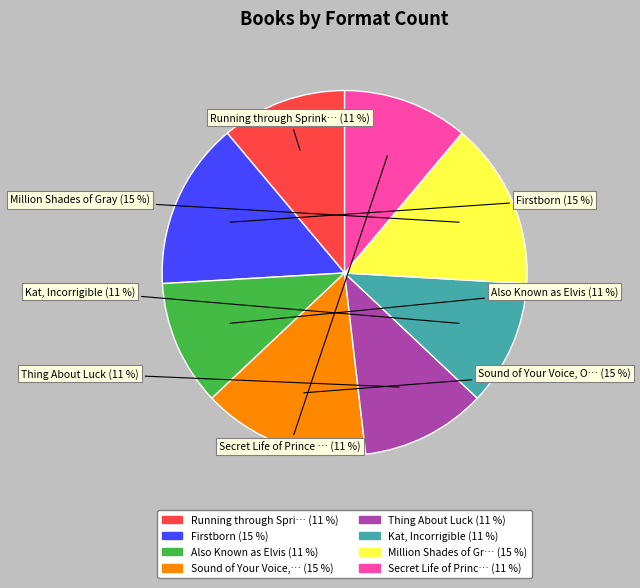

To the nearest percent, what is the average slice percentage?

12%